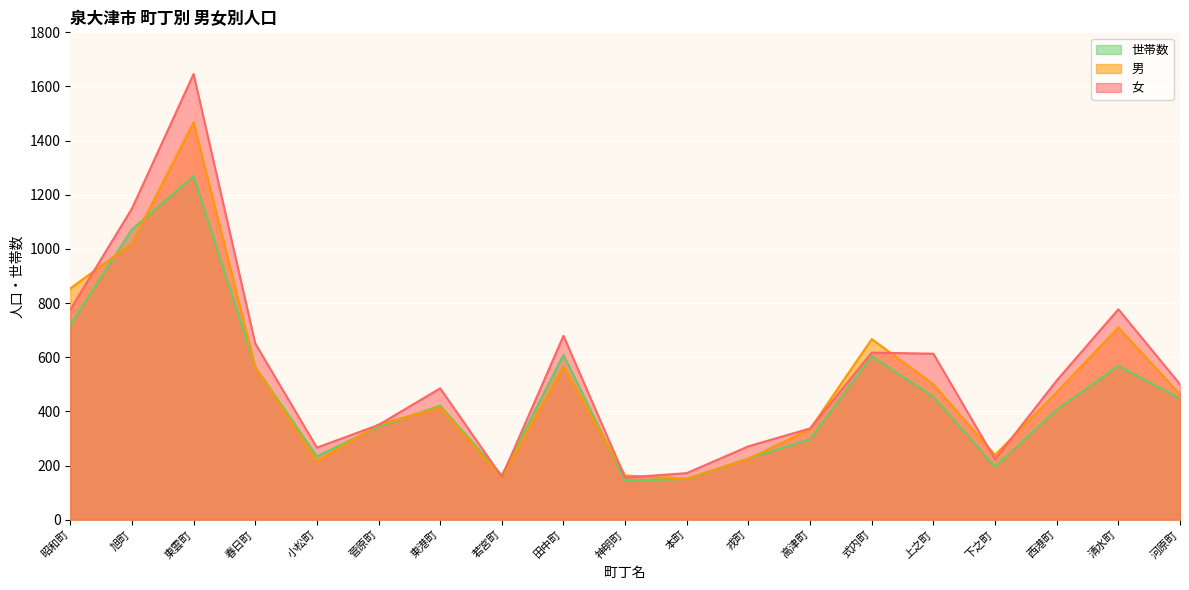

What is the total value across all series at 清水町?

2055